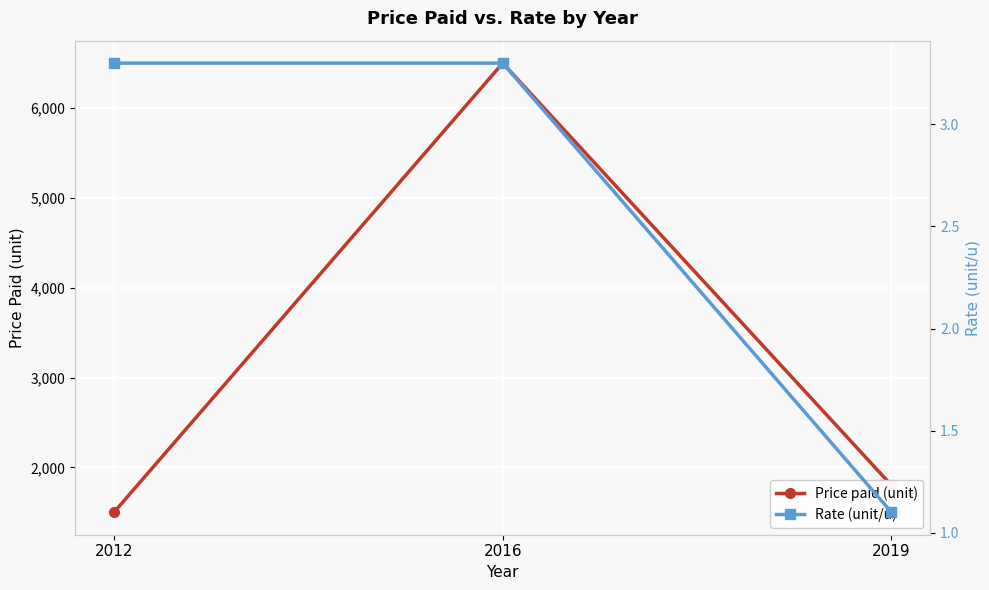

How many data points in Price paid (unit) are above 1800?

1